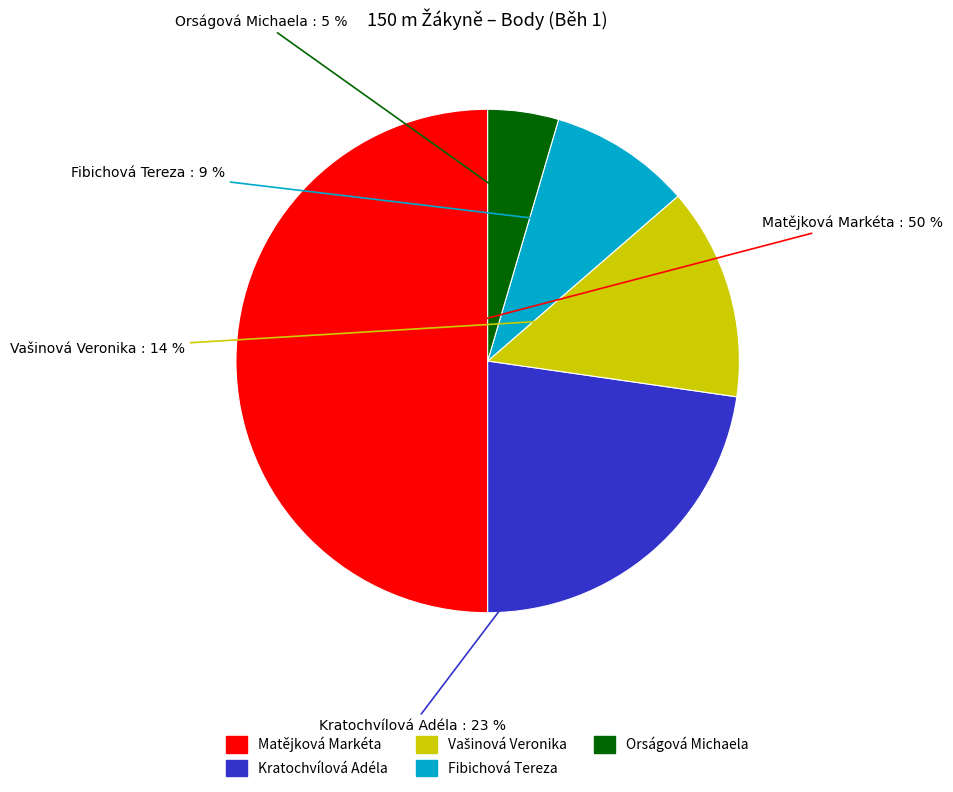

Do Kratochvílová Adéla and Matějková Markéta together represent more than half of the pie?

Yes